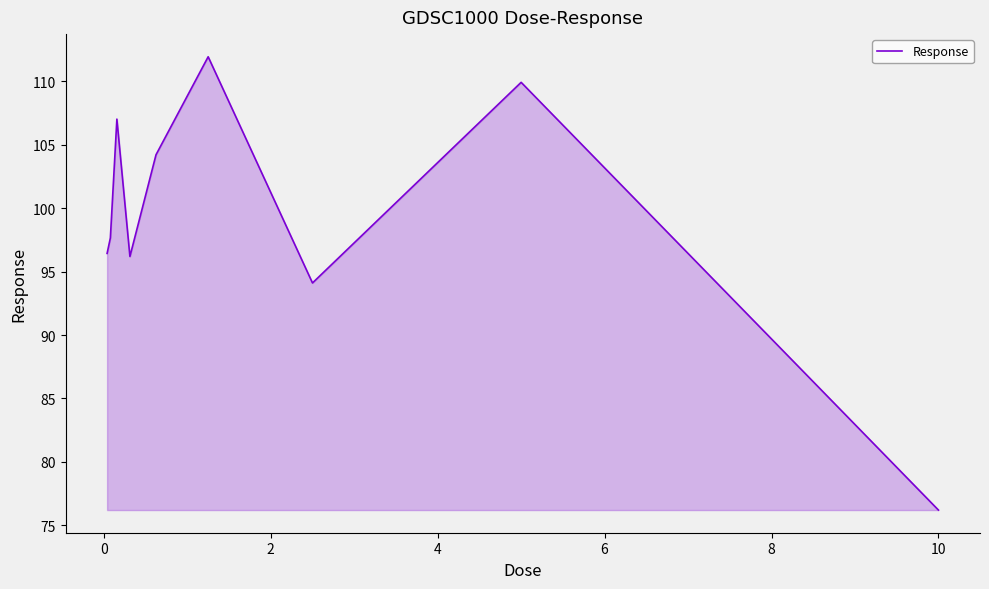

Reading right to left, list all the values displayed in this chart.

76.2	109.9	94.1	111.9	104.2	96.2	107.0	97.7	96.4